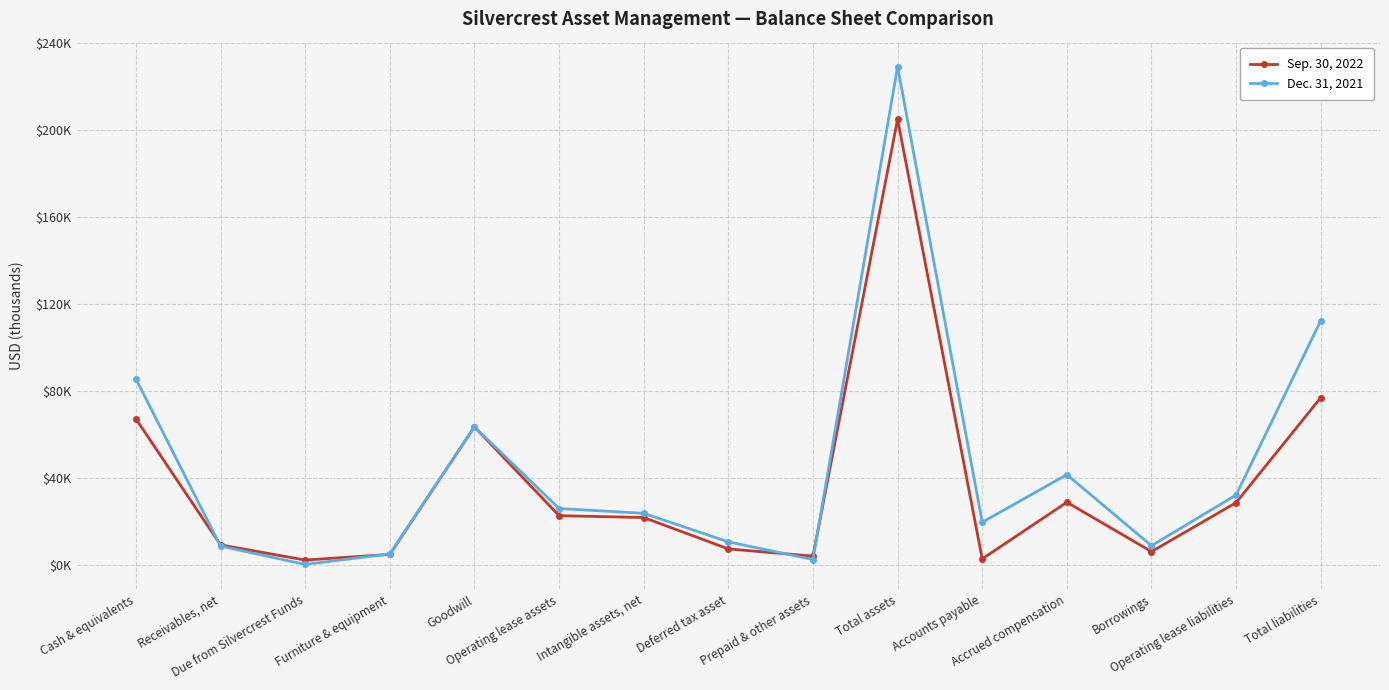

At Goodwill, list the series in order from smallest to largest.

Sep. 30, 2022, Dec. 31, 2021